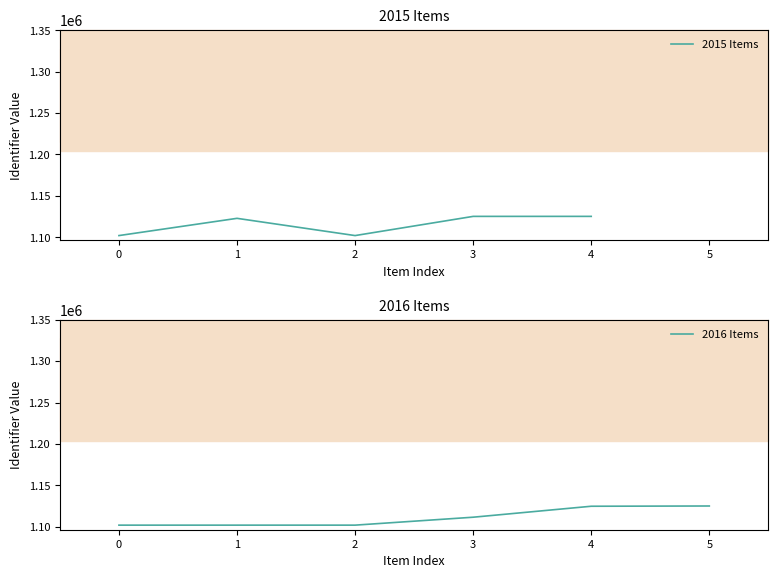

The value of 2015 Items at 4 is 1125243. True or false?

True